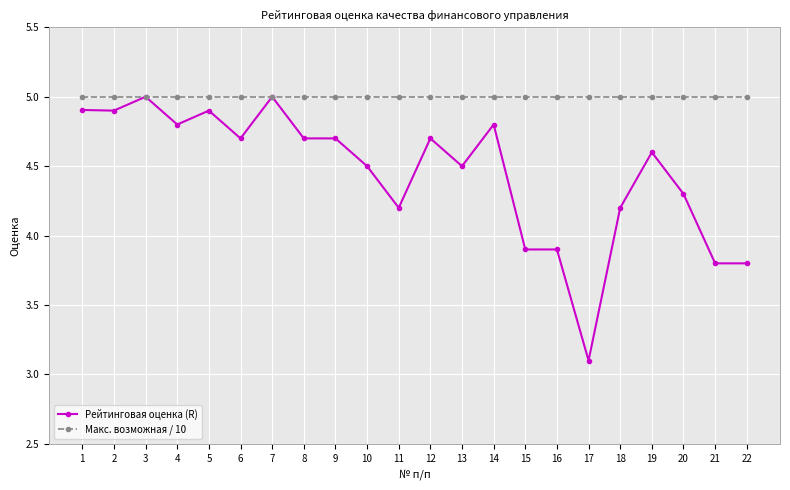

Rank the series at 14 from highest to lowest value.

Макс. возможная / 10, Рейтинговая оценка (R)